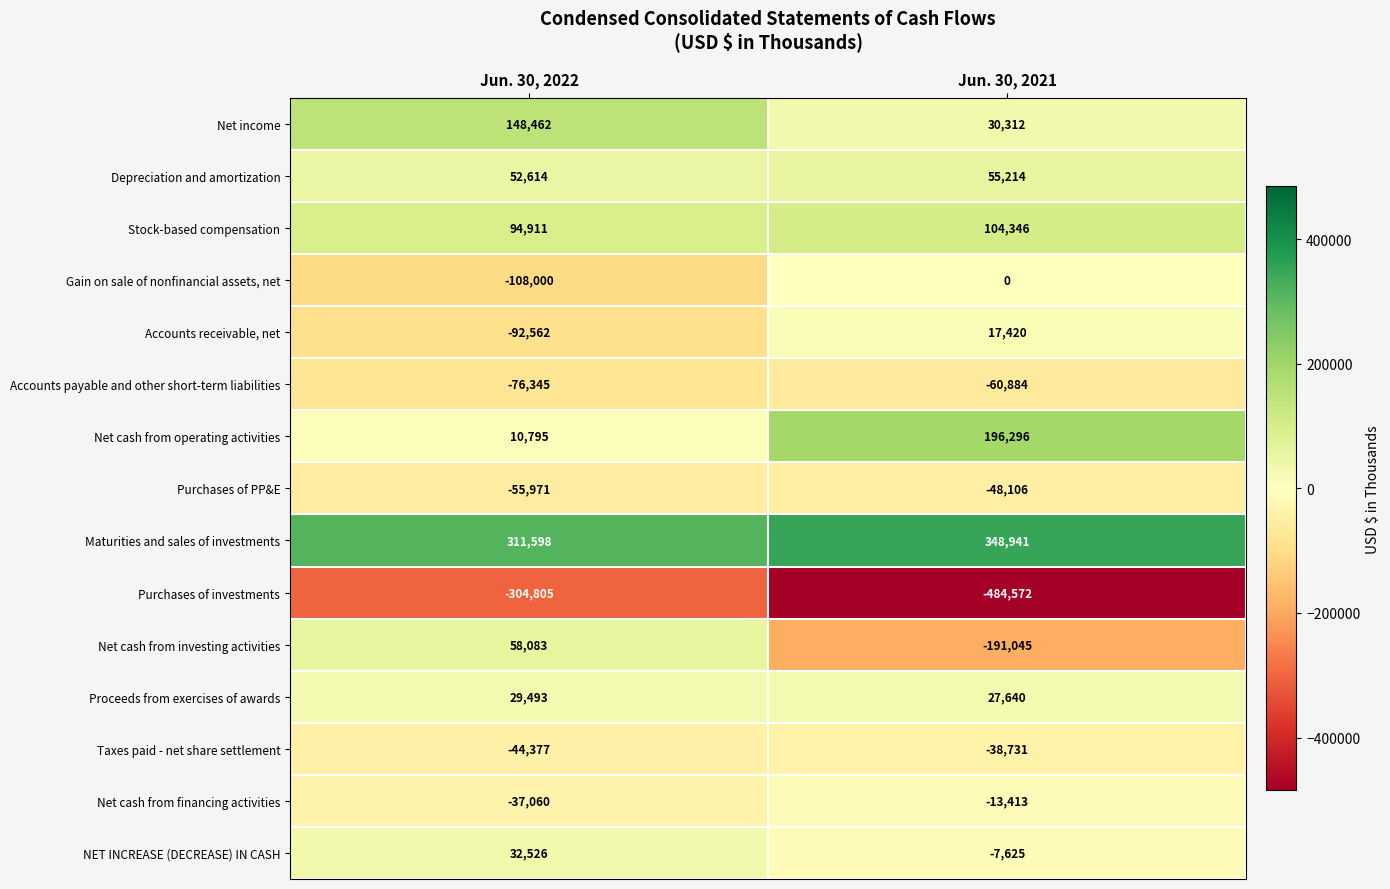

What is the maximum value shown in the chart?

348941